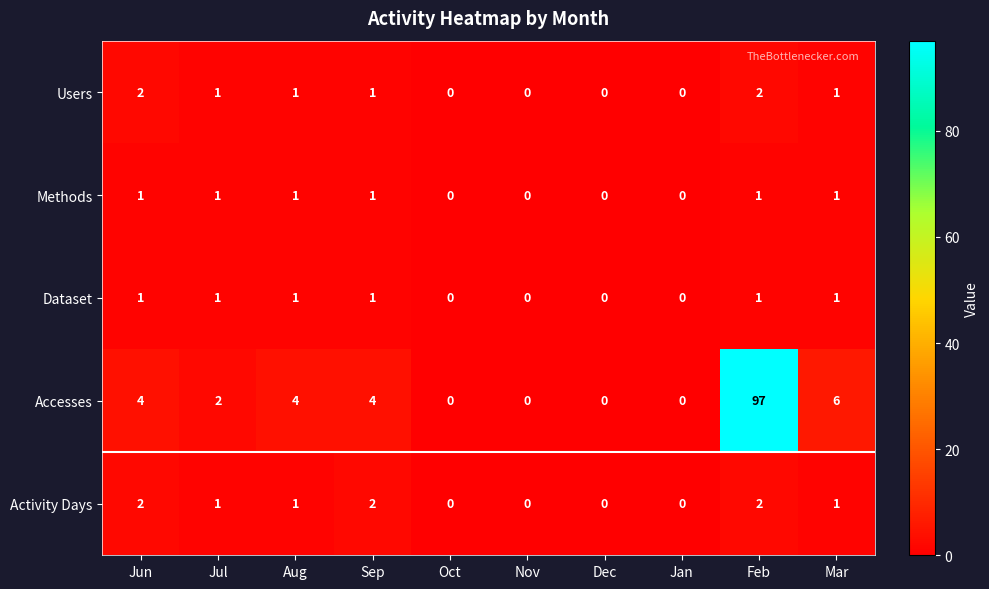

True or false: Methods has a value of 1 at Feb.

True